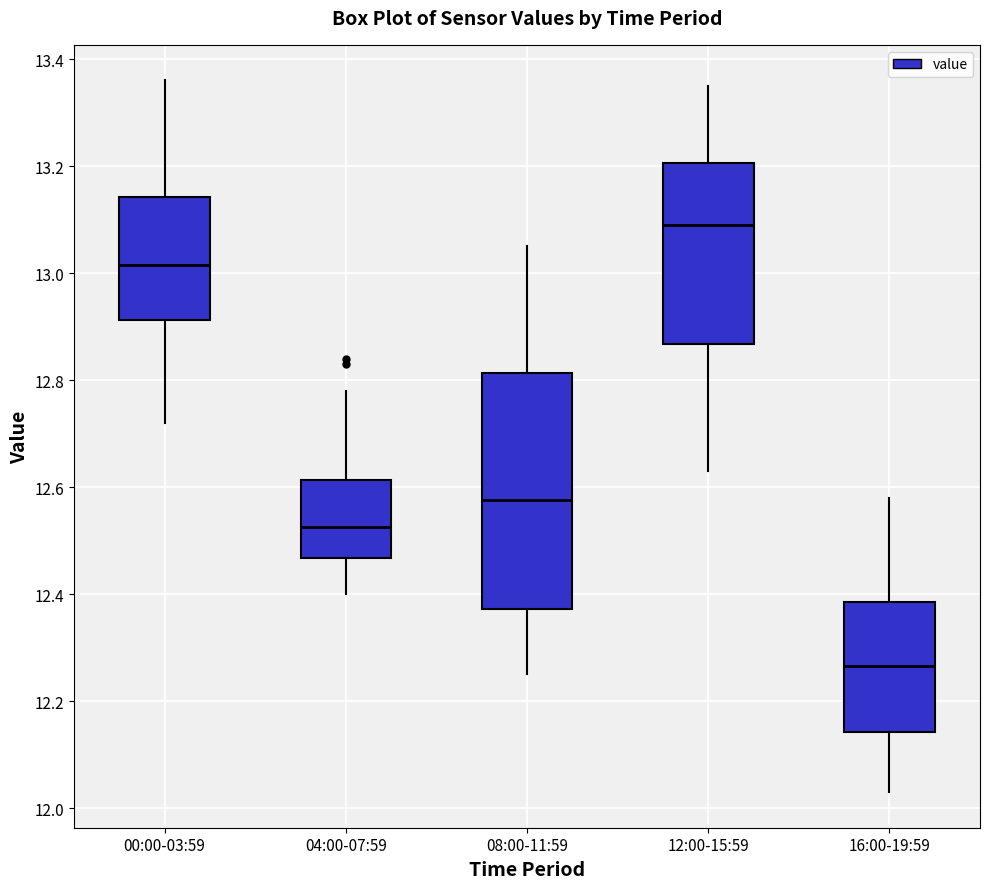

Where does the lower whisker of the box for 04:00-07:59 end on the y-axis? The values are not printed on the chart, so give them approximately, as read against the axis.

12.40